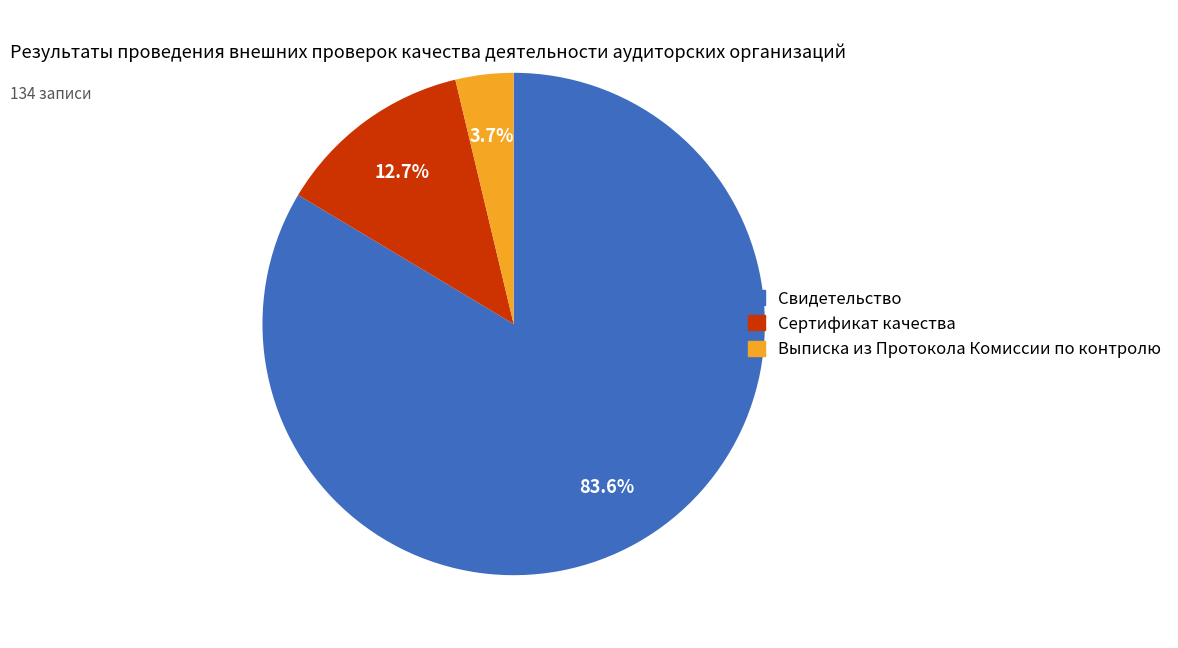

What is the smallest slice in the pie chart?

Выписка из Протокола Комиссии по контролю